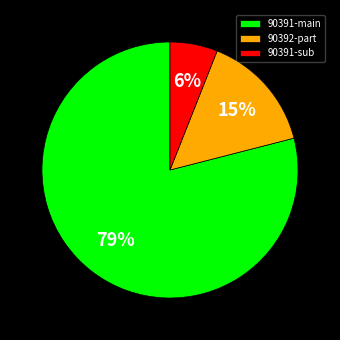

Approximately how many times larger is the value at 90392-part compared to 90391-sub?

2.5